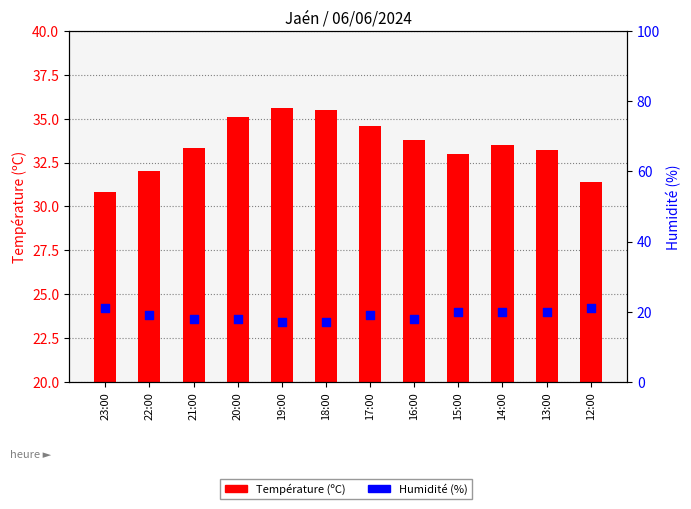

Which series has the widest spread of Y values?

Température (ºC)